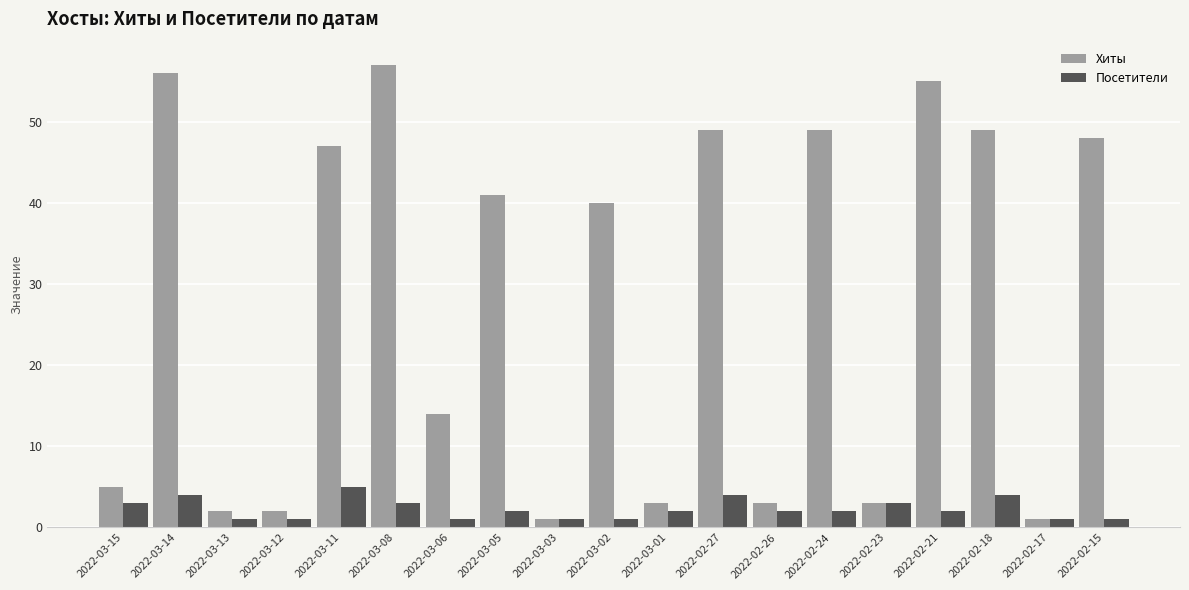

What position from the left is 2022-03-14?

2